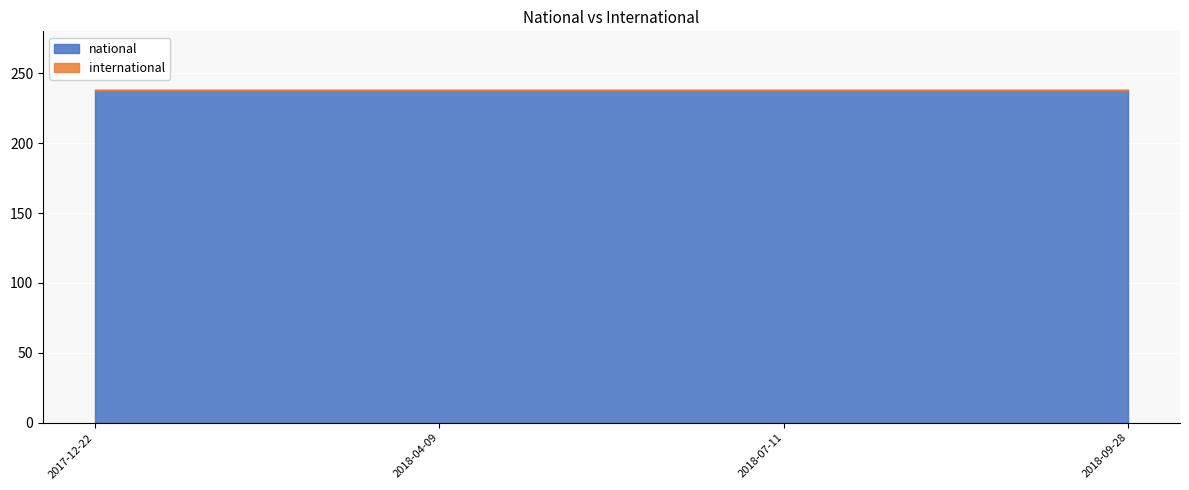

What is the value of the national point at the 1st from the left?

238